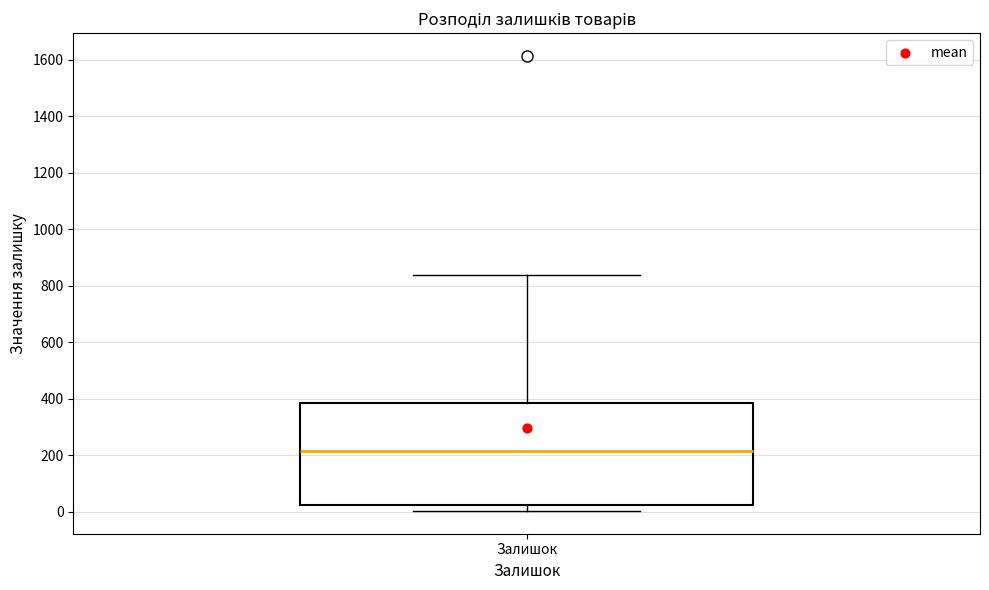

Where does the median line of the box for Залишок sit on the y-axis? The values are not printed on the chart, so give them approximately, as read against the axis.

220